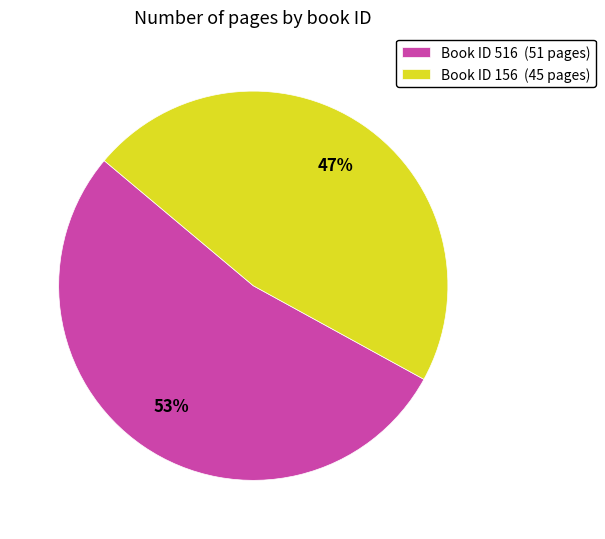

Is the sum of Book ID 156 (45 pages) and Book ID 516 (51 pages) greater than half?

Yes